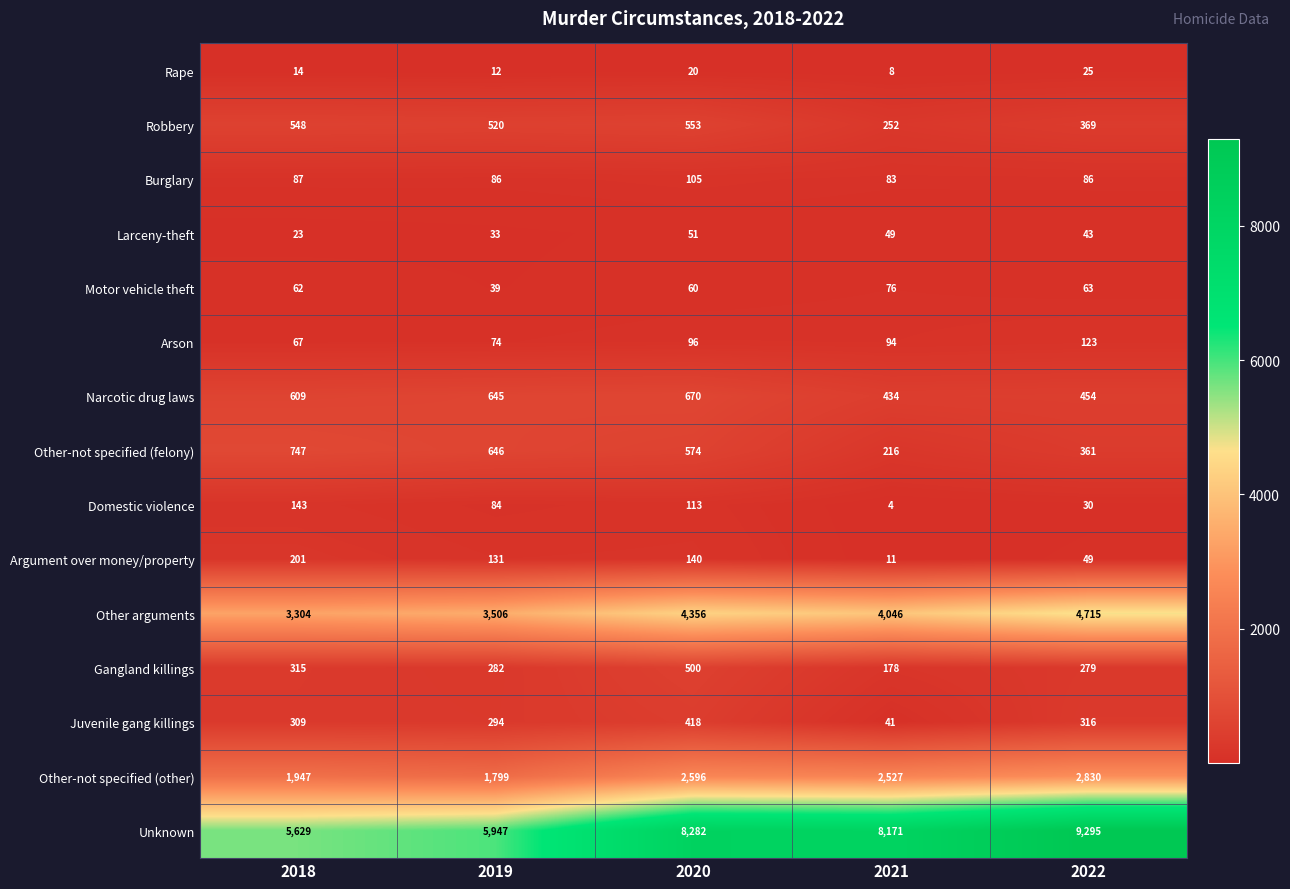

At 2018, list the series in order from largest to smallest.

Unknown, Other arguments, Other-not specified (other), Other-not specified (felony), Narcotic drug laws, Robbery, Gangland killings, Juvenile gang killings, Argument over money/property, Domestic violence, Burglary, Arson, Motor vehicle theft, Larceny-theft, Rape